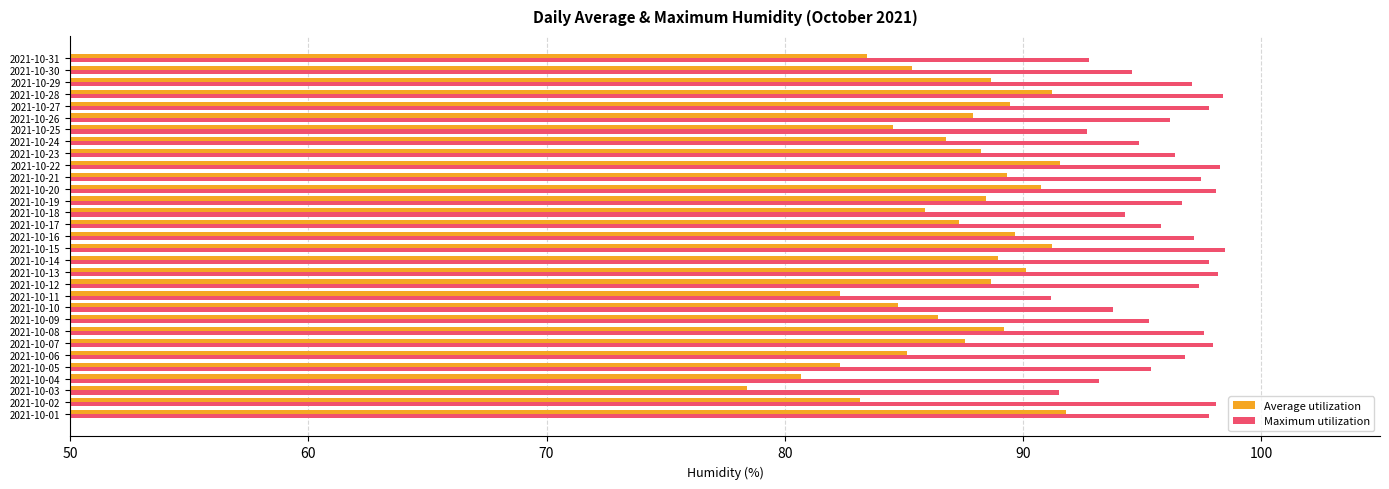

Count the number of categories in the chart.

31